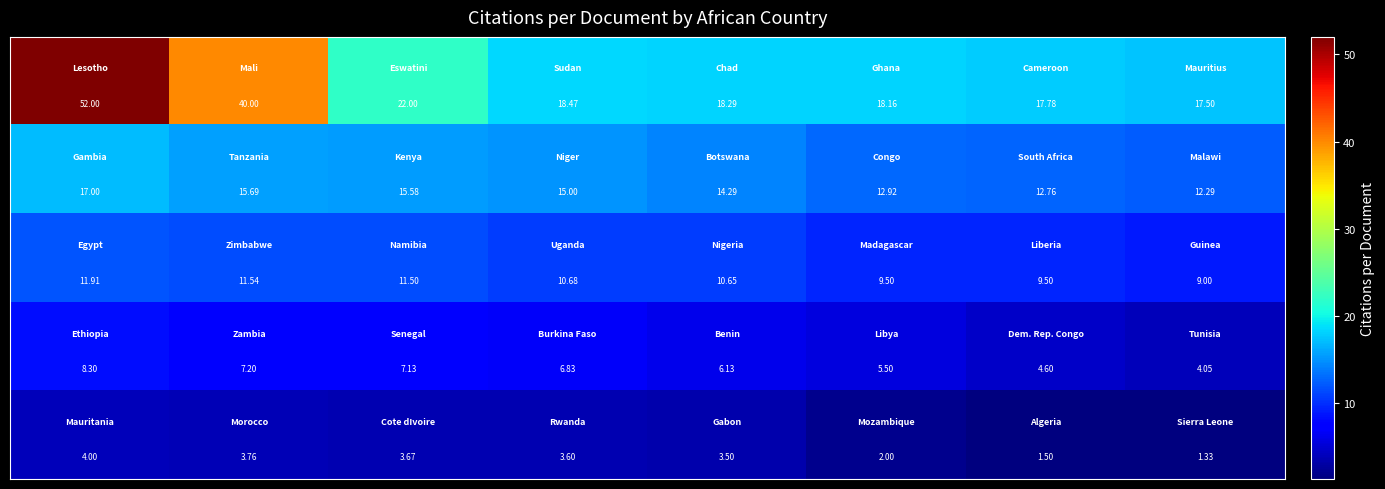

Count the number of categories in the chart.

8